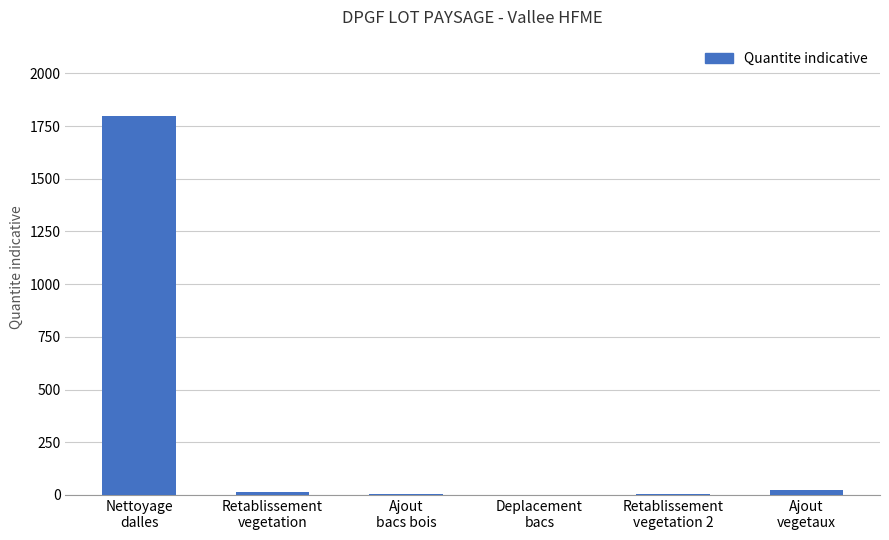

What is the greatest value displayed?

1800